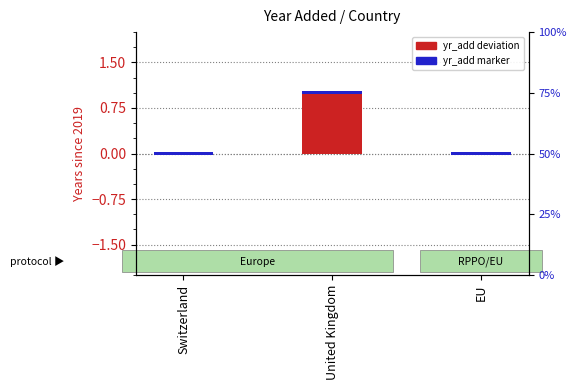

Does the chart contain any negative values?

No